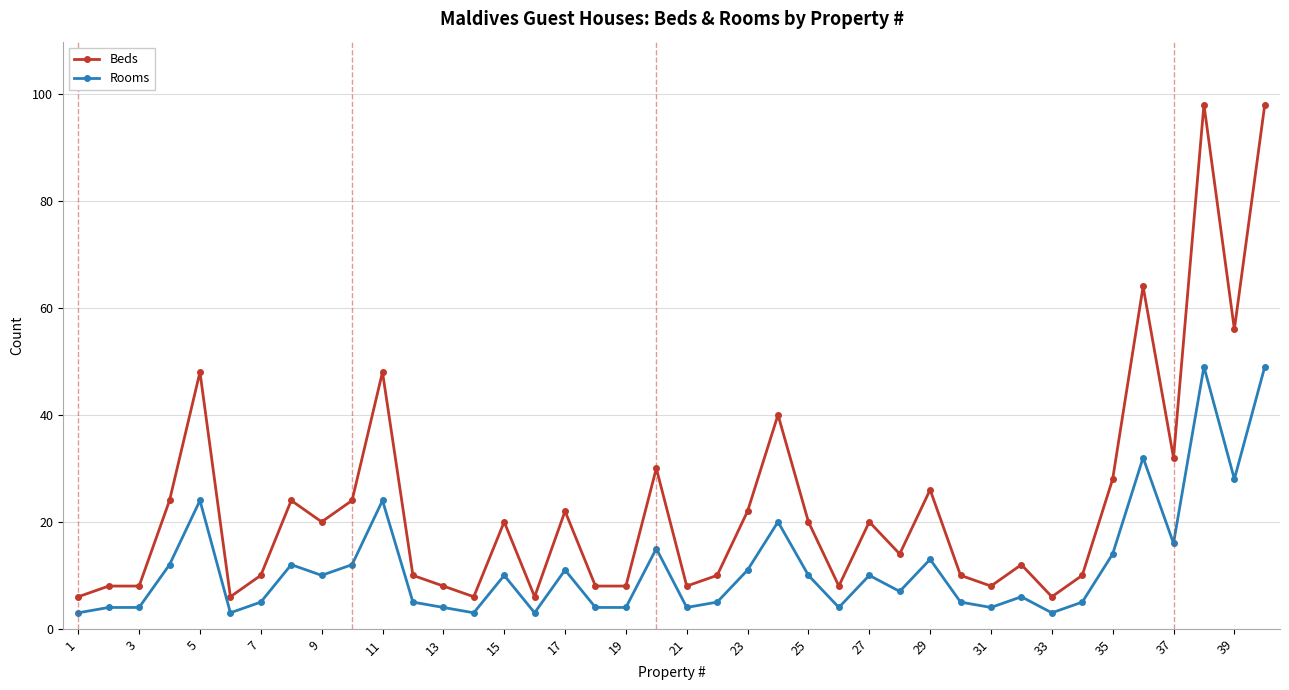

True or false: Beds and Rooms intersect in this chart.

False